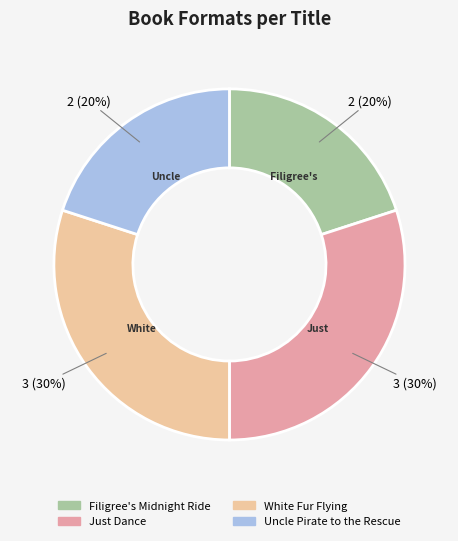

Is it true that Just Dance is 30% of the pie?

True